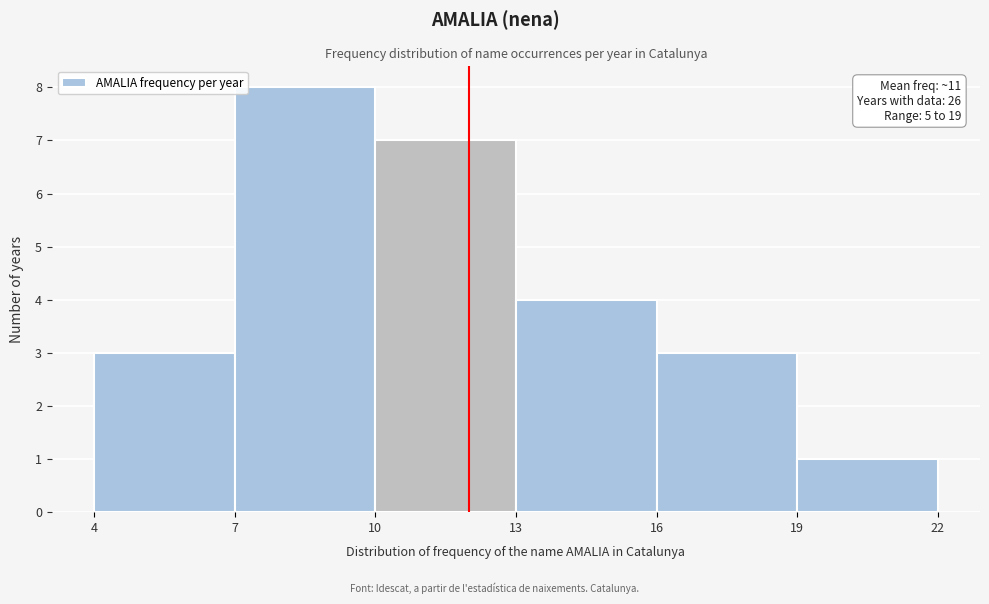

Which range on the x-axis has the tallest bar?

7 to 10